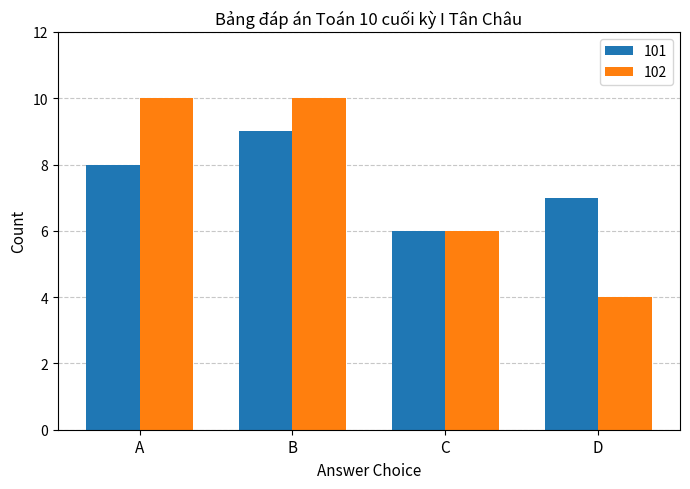

The value of 101 at D is 2. True or false?

False